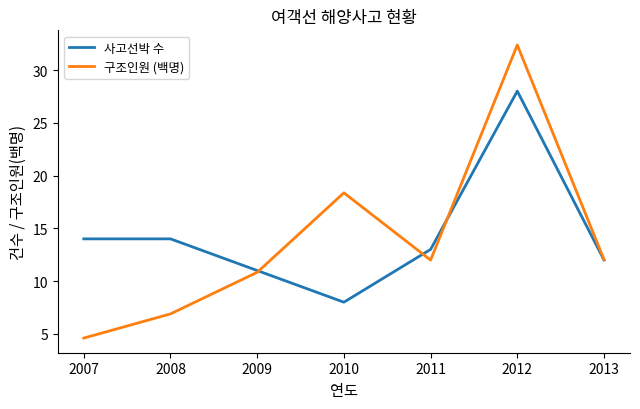

What is the smallest value displayed?

4.6